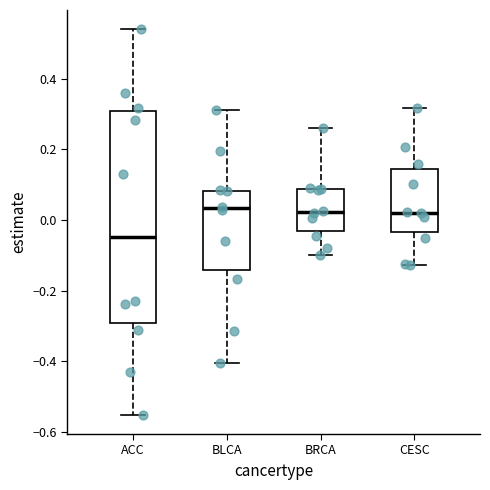

Reading left to right, read every box against the y-axis: the position of its median line, the range the box covers, and the ends of its whiskers. The values are not printed on the chart, so give them approximately, as read against the axis.

ACC: median -0.04, box -0.30 to 0.30, whiskers -0.56 to 0.54
BLCA: median 0.04, box -0.14 to 0.08, whiskers -0.40 to 0.32
BRCA: median 0.02, box -0.04 to 0.08, whiskers -0.10 to 0.26
CESC: median 0.02, box -0.04 to 0.14, whiskers -0.12 to 0.32